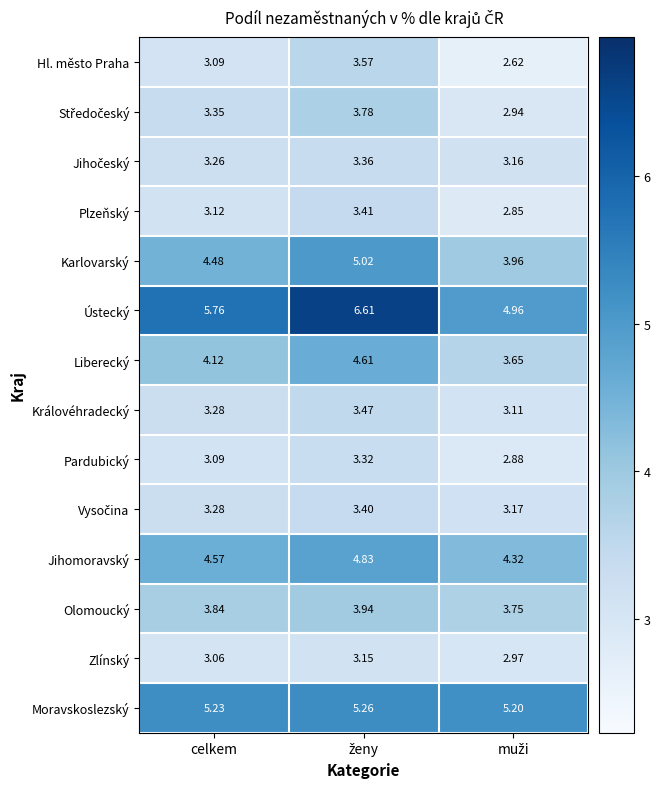

Which series has the largest range (max minus min)?

Ústecký